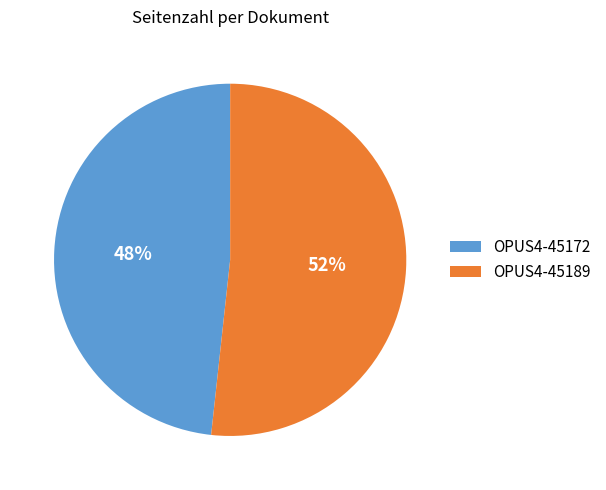

True or false: OPUS4-45189 accounts for 37% of the total.

False